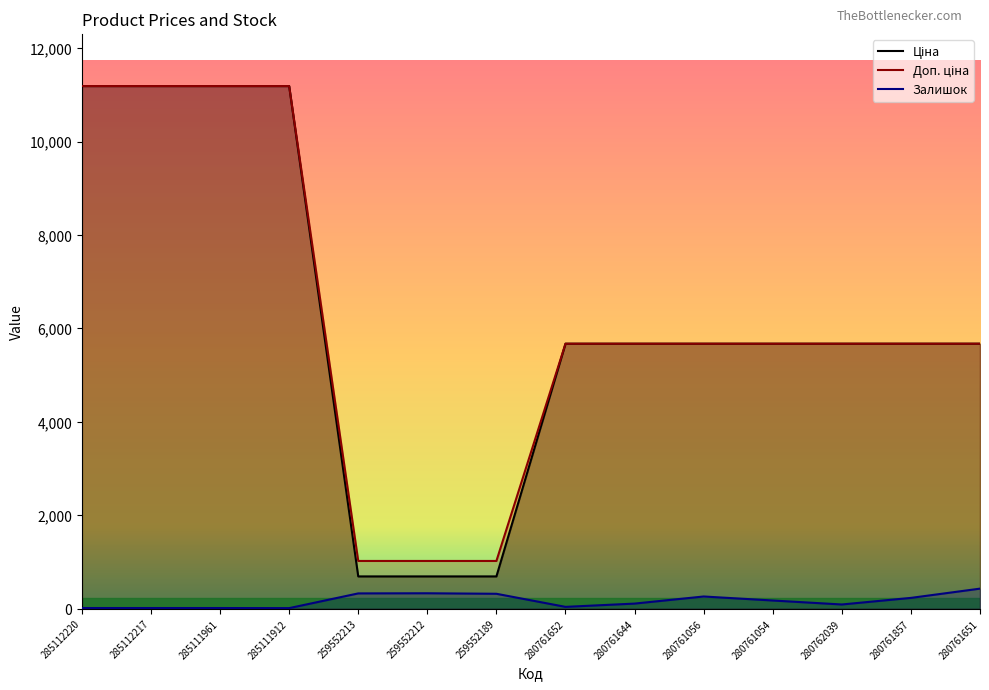

What is the difference between the maximum and second lowest values in the Доп. ціна series?

10163.5